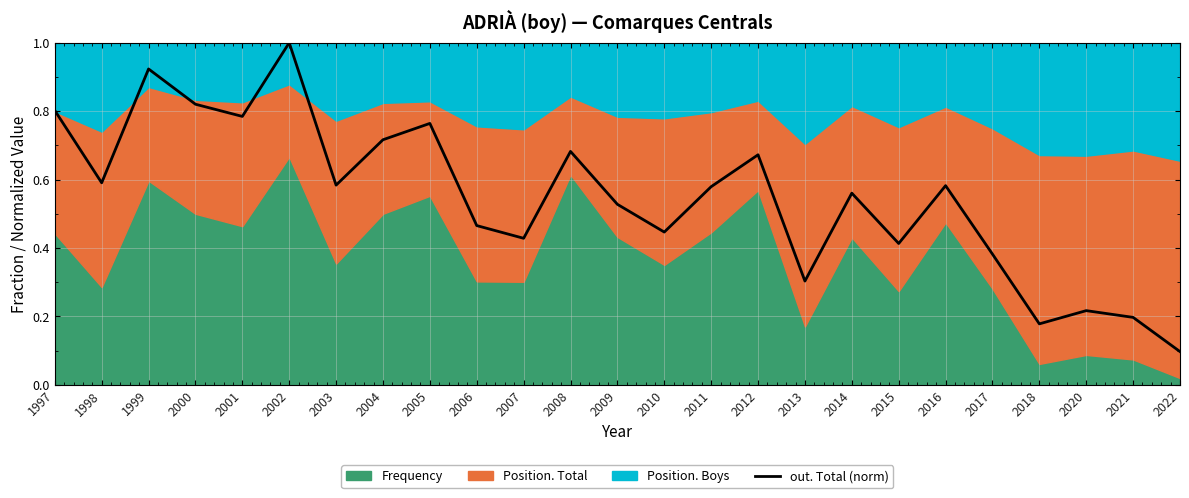

How many interior local valleys (lower than both neighbors) does the data have?

8